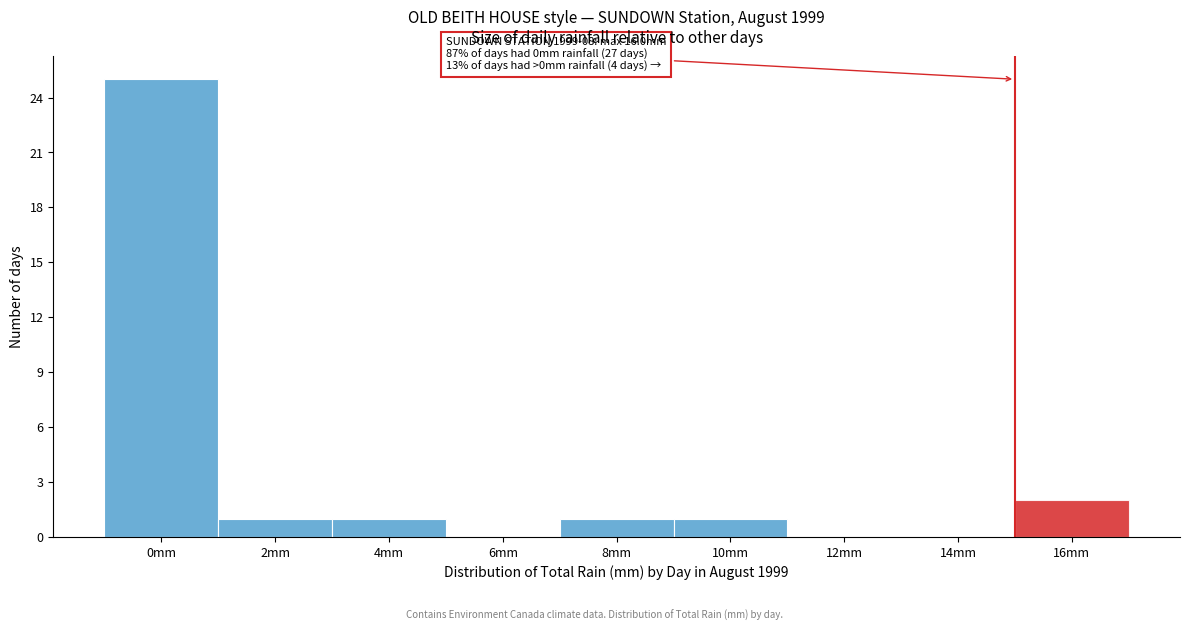

Reading left to right, list all the values displayed in this chart.

0mm=25	2mm=1	4mm=1	6mm=0	8mm=1	10mm=1	12mm=0	14mm=0	16mm=2